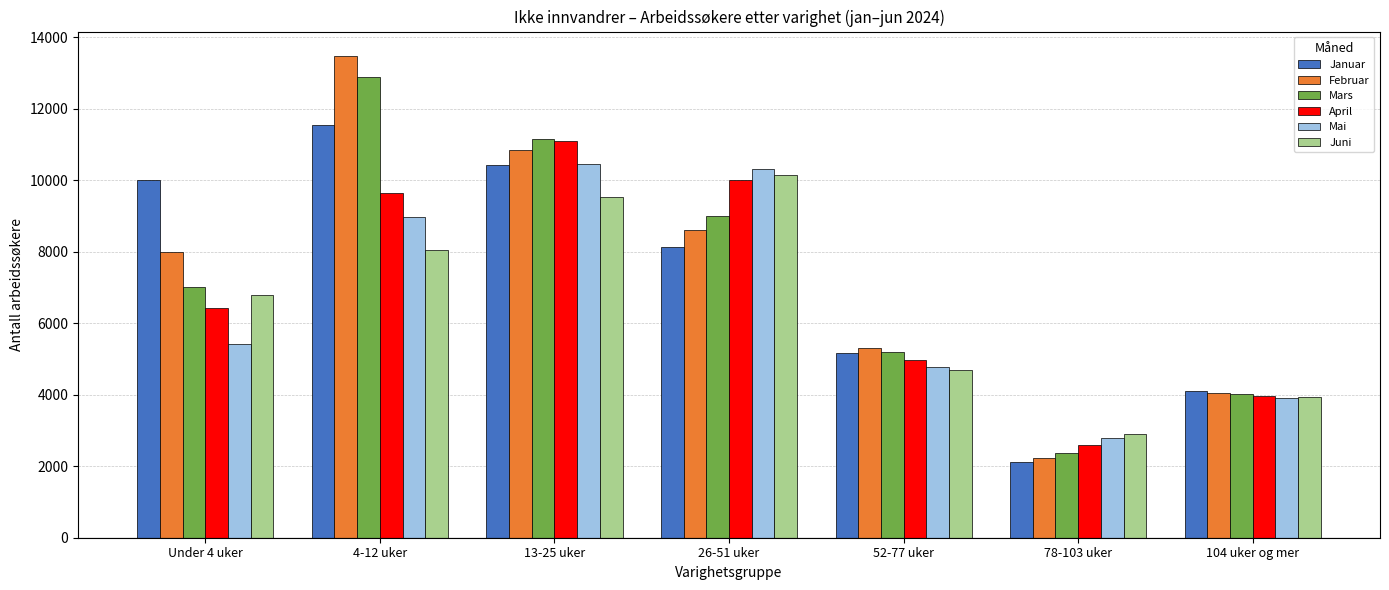

What is the maximum value shown in the chart?

13485